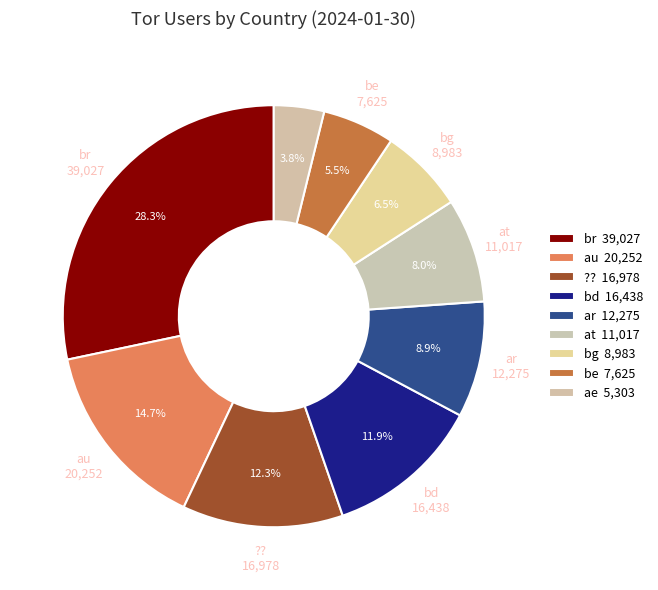

Count the number of slices in the pie.

9